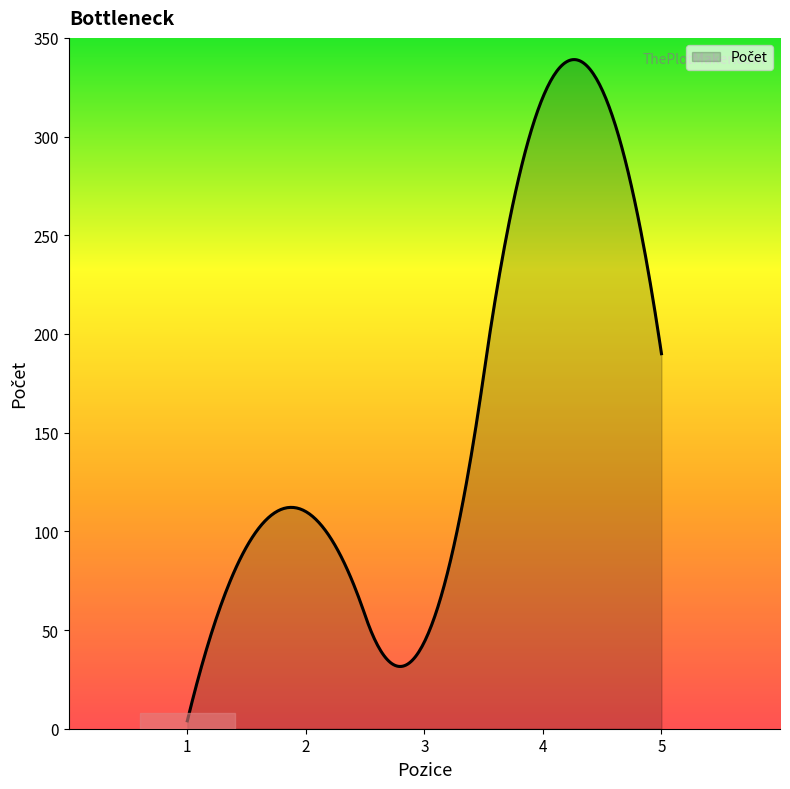

What is the difference between the maximum and minimum values?

335.0